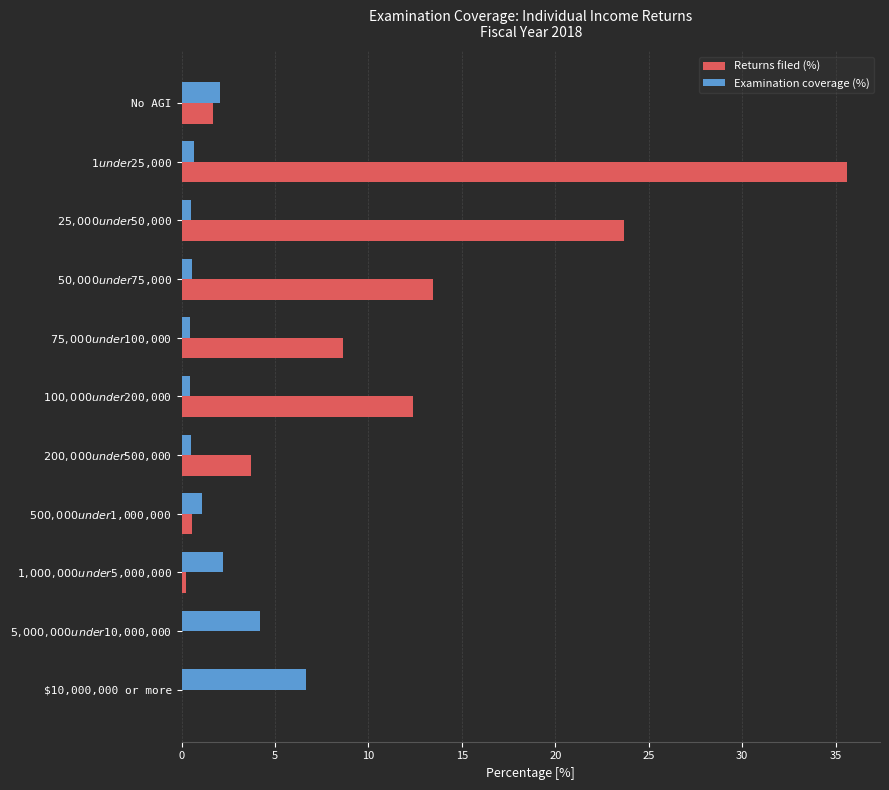

How many data points in Returns filed (%) are above 3?

6